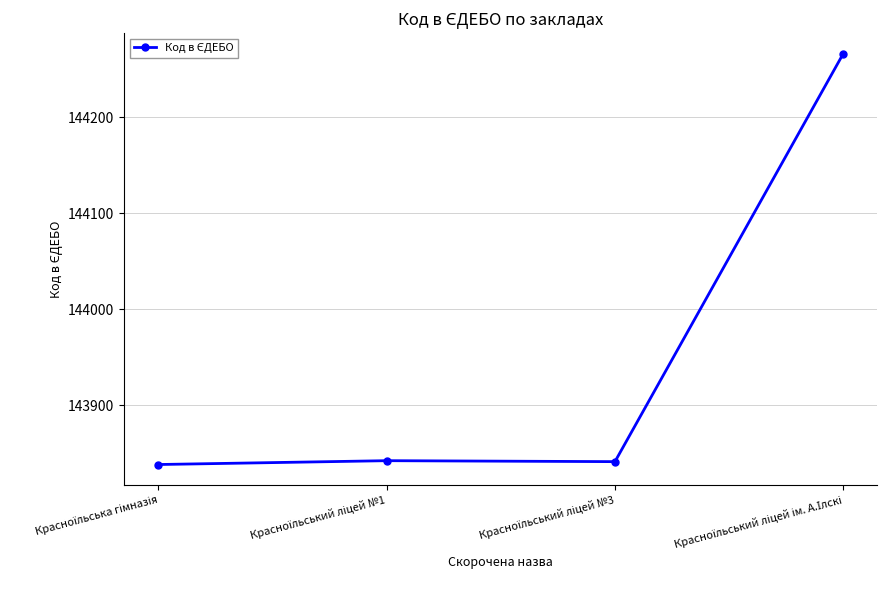

Does the chart have visible grid lines?

Yes